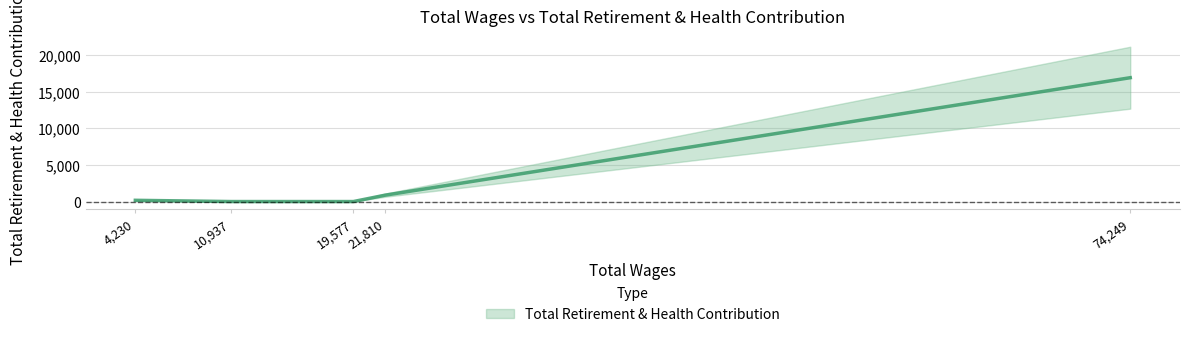

What is the maximum value shown in the chart?

16922